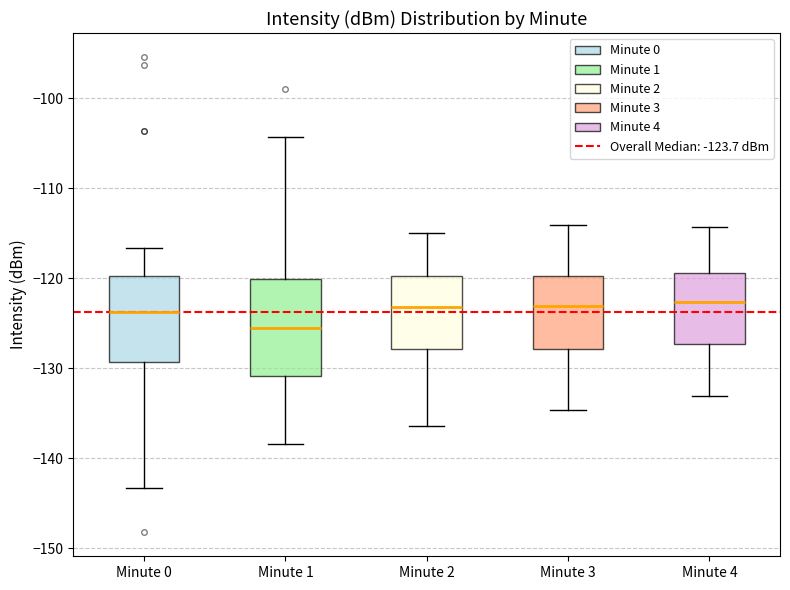

Reading left to right, transcribe this box plot: for each box, give where its median line is, the range the box spans, and where its two whiskers end, as read against the y-axis. The values are not printed on the chart, so give them approximately, as read against the axis.

Minute 0: median -124, box -129 to -120, whiskers -143 to -117
Minute 1: median -126, box -131 to -120, whiskers -138 to -104
Minute 2: median -123, box -128 to -120, whiskers -136 to -115
Minute 3: median -123, box -128 to -120, whiskers -135 to -114
Minute 4: median -123, box -127 to -119, whiskers -133 to -114